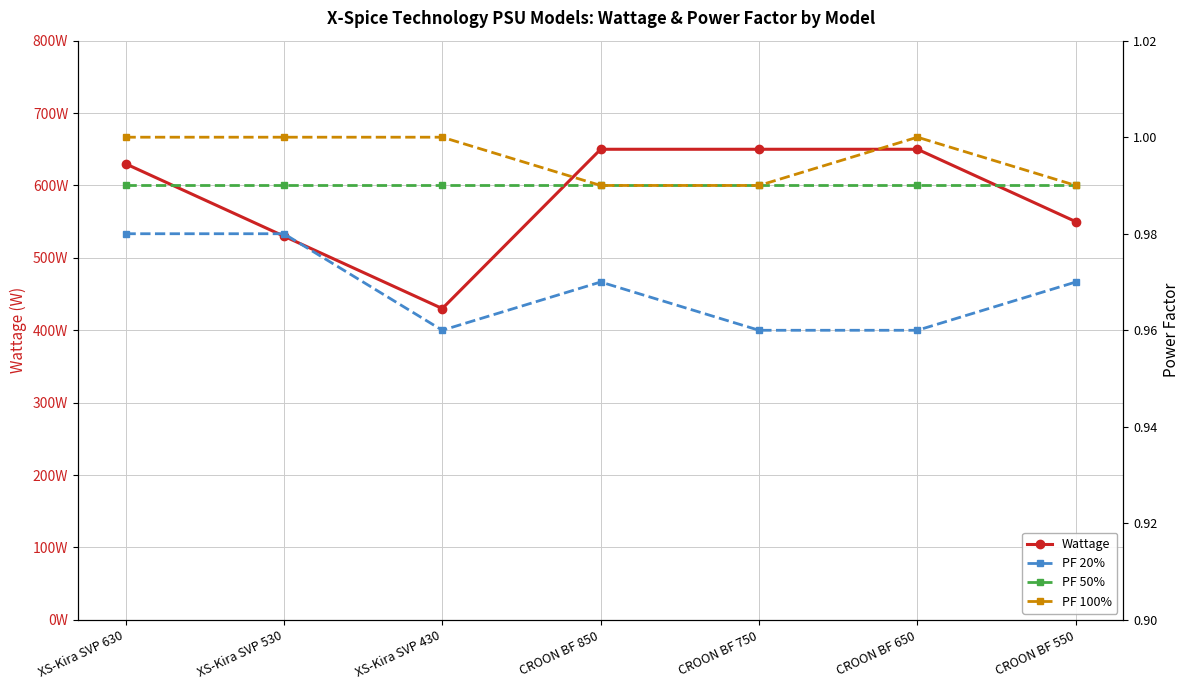

What is the label of the 6th point from the right?

XS-Kira SVP 530